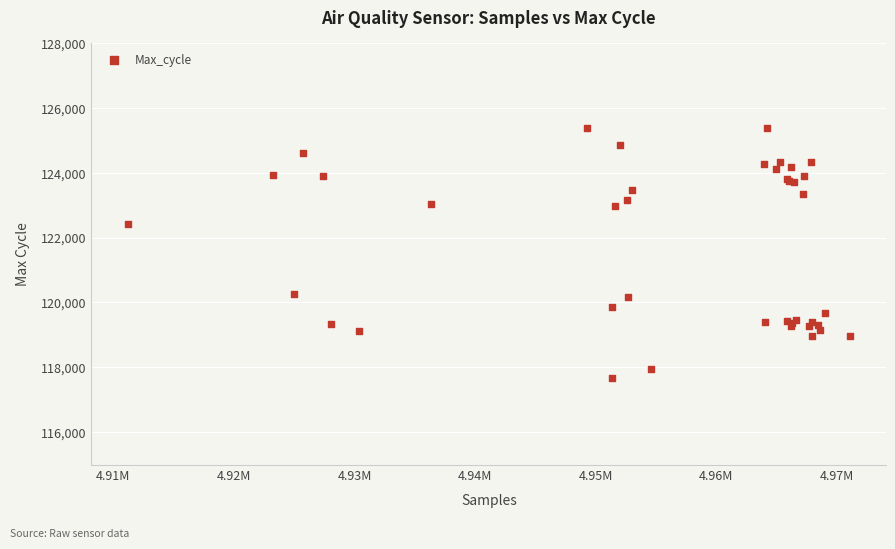

What Y value in the scatter plot is closest to 121530?

122402